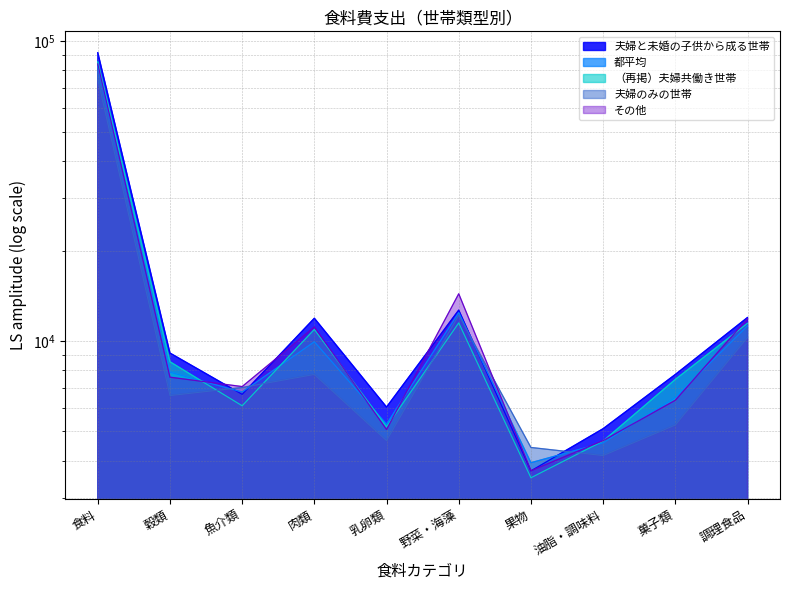

At how many categories does at least one series exceed 29275?

1